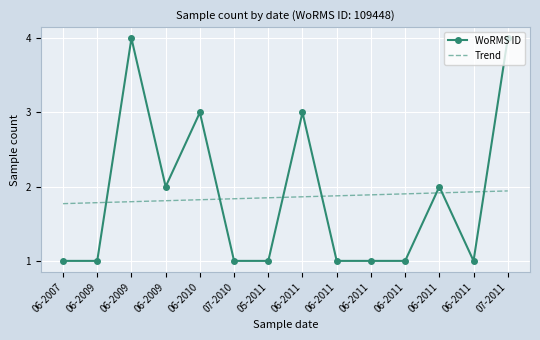

What are all the series names shown in the legend?

WoRMS ID, Trend